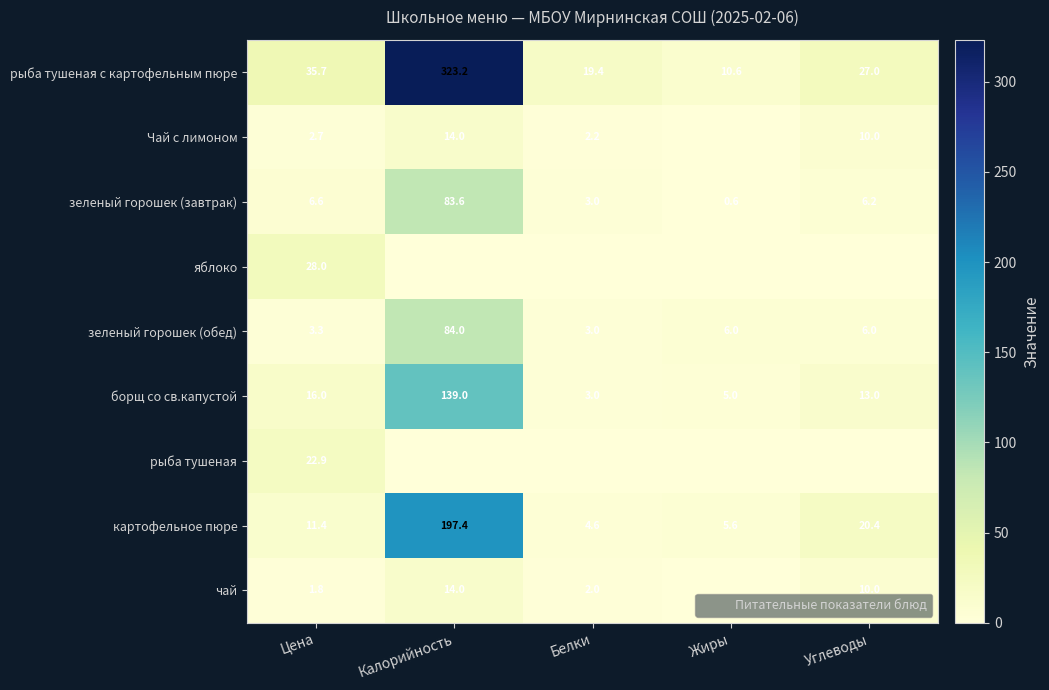

At which label is картофельное пюре closest to 101?

Углеводы